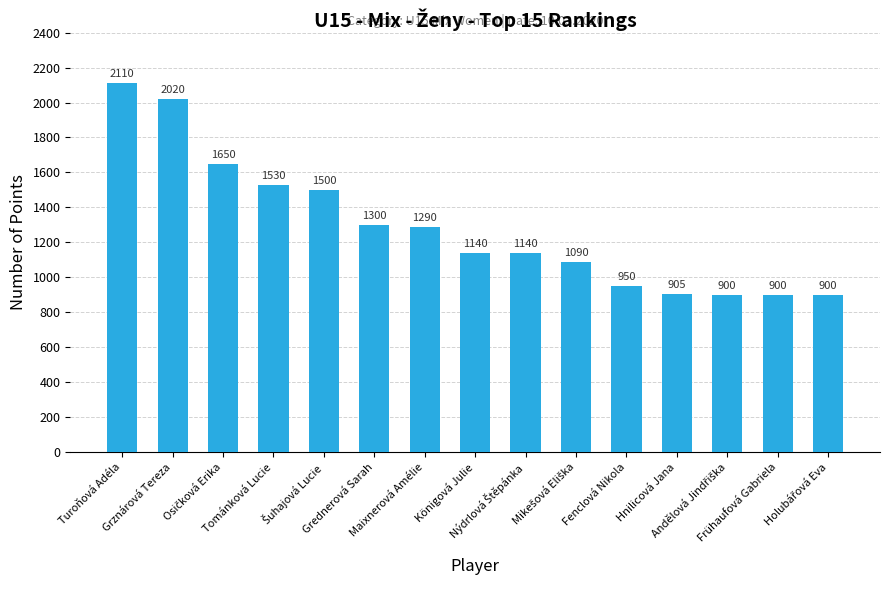

Reading left to right, list all the values displayed in this chart.

2110	2020	1650	1530	1500	1300	1290	1140	1140	1090	950	905	900	900	900